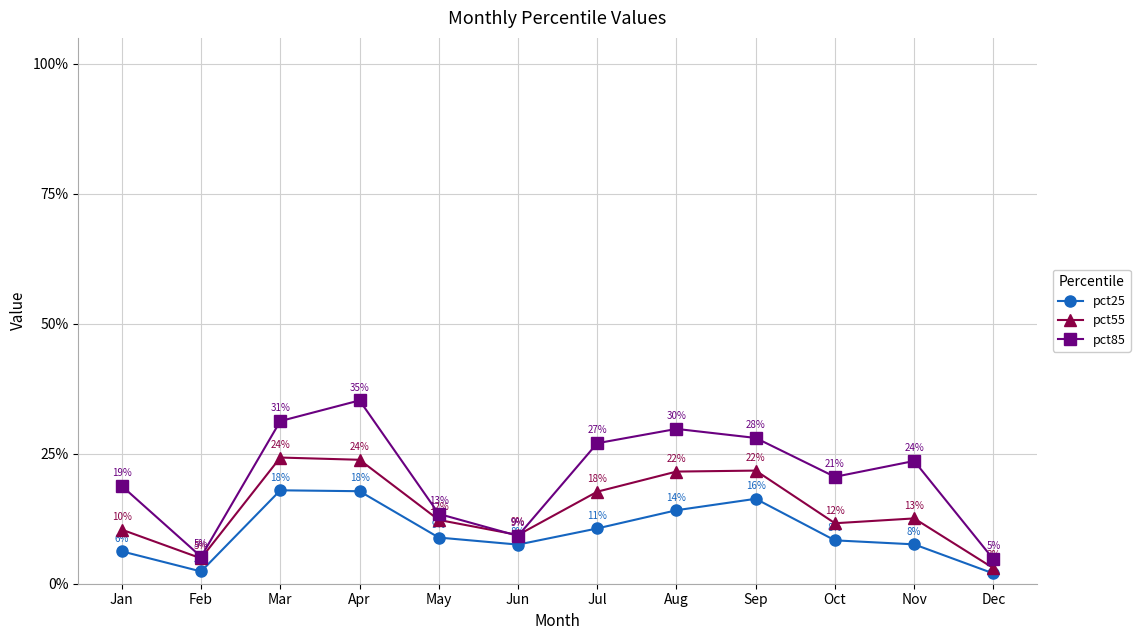

The pct55 series shows 0.2 at Apr. True or false?

True